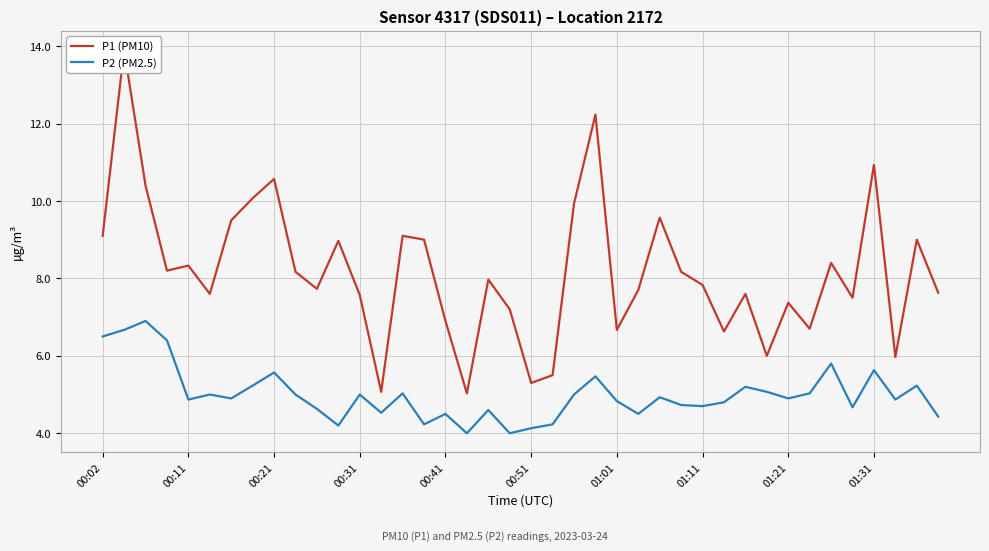

Rank the series by their maximum value, from highest to lowest.

P1 (PM10), P2 (PM2.5)